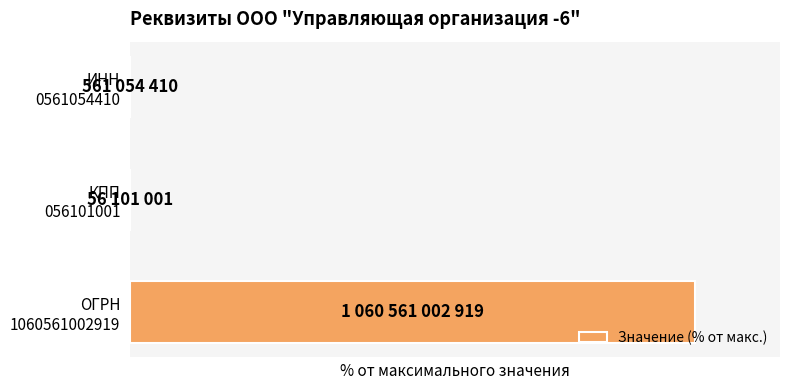

What is the sum of all values?

100.1